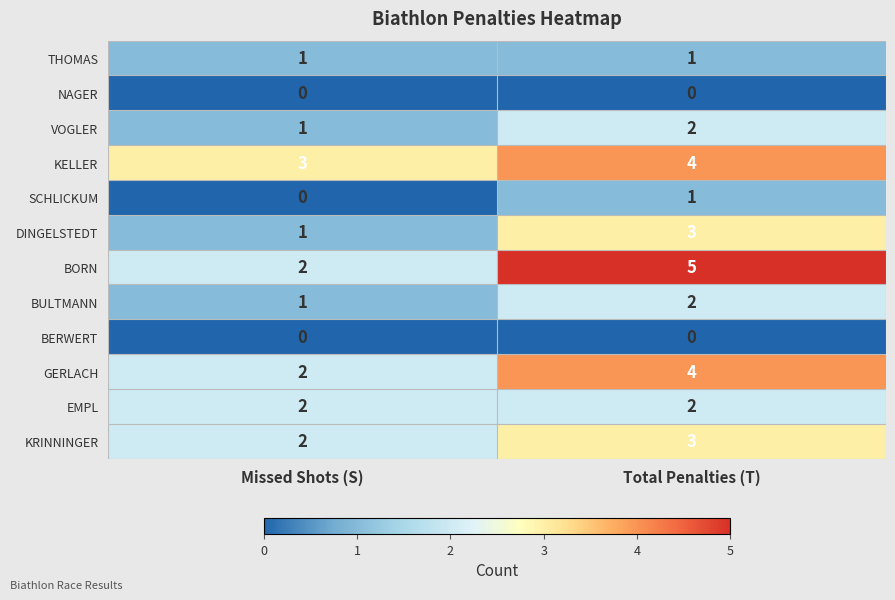

Is the value of BORN at Total Penalties (T) greater than the value of NAGER at Total Penalties (T)?

Yes